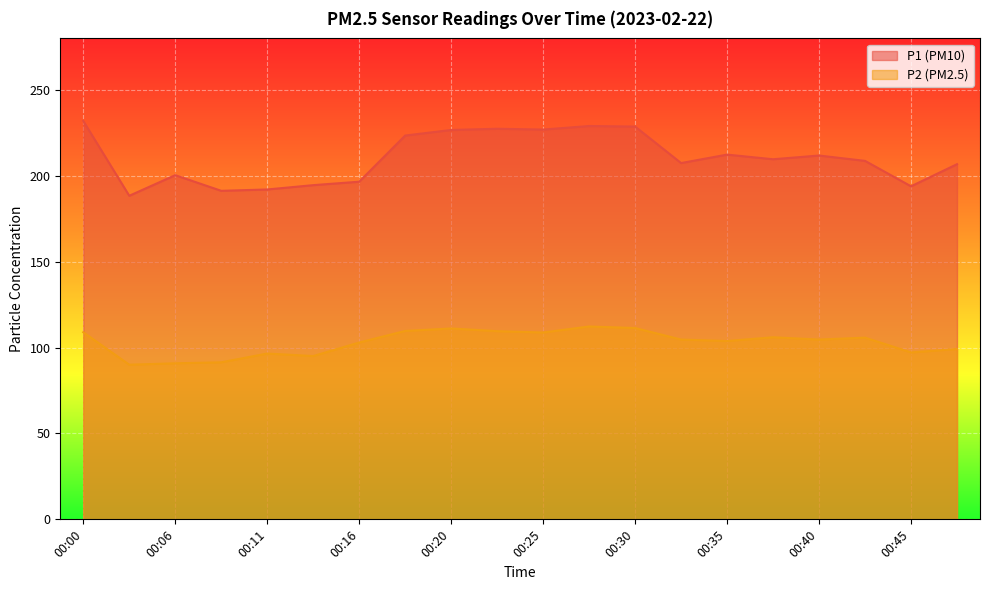

Where is the first local minimum for P2?

00:03